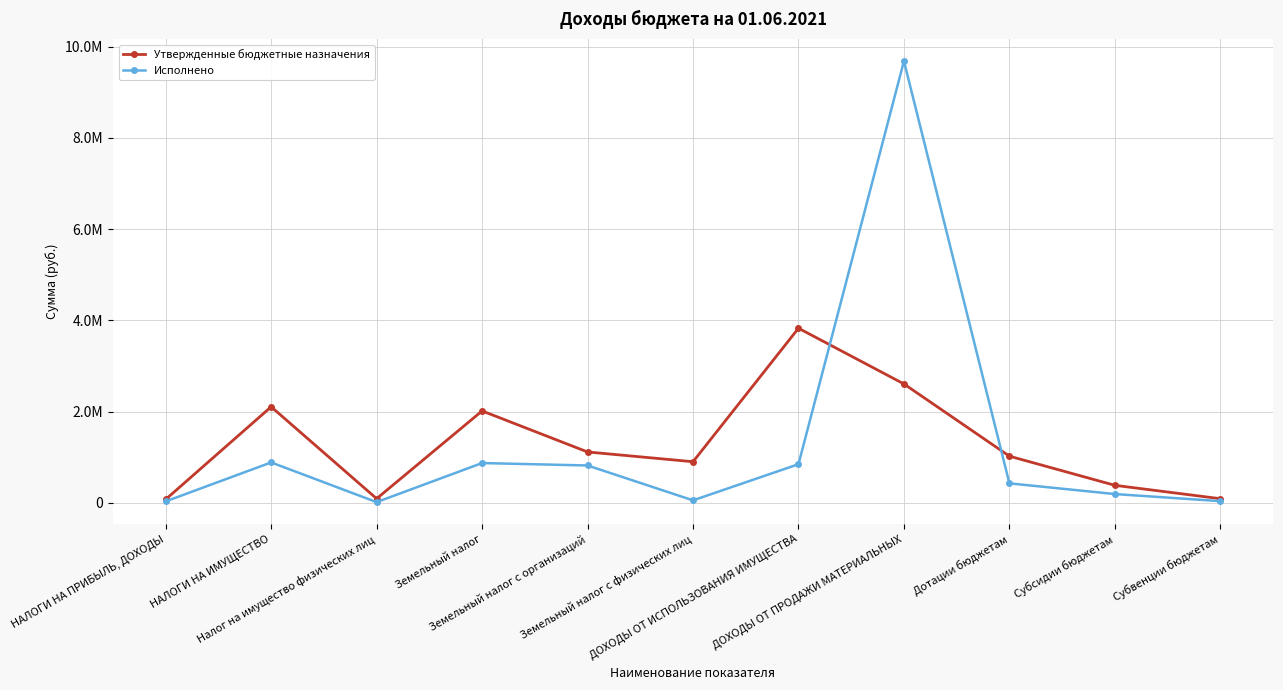

Where is Утвержденные бюджетные назначения nearest to the value 1951096?

Земельный налог